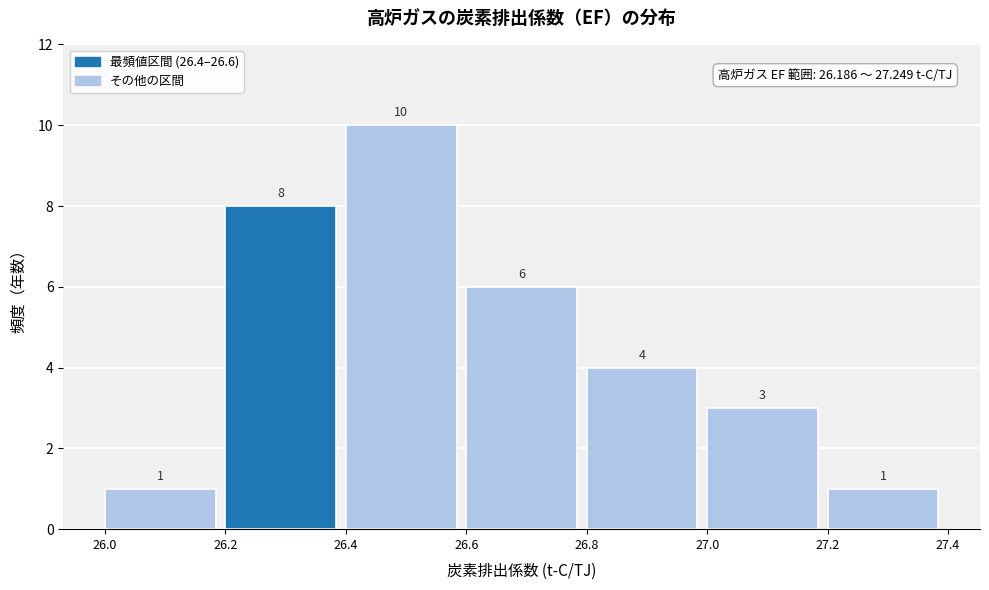

What is the height of the bar covering 27.2 to 27.4 on the x-axis?

1